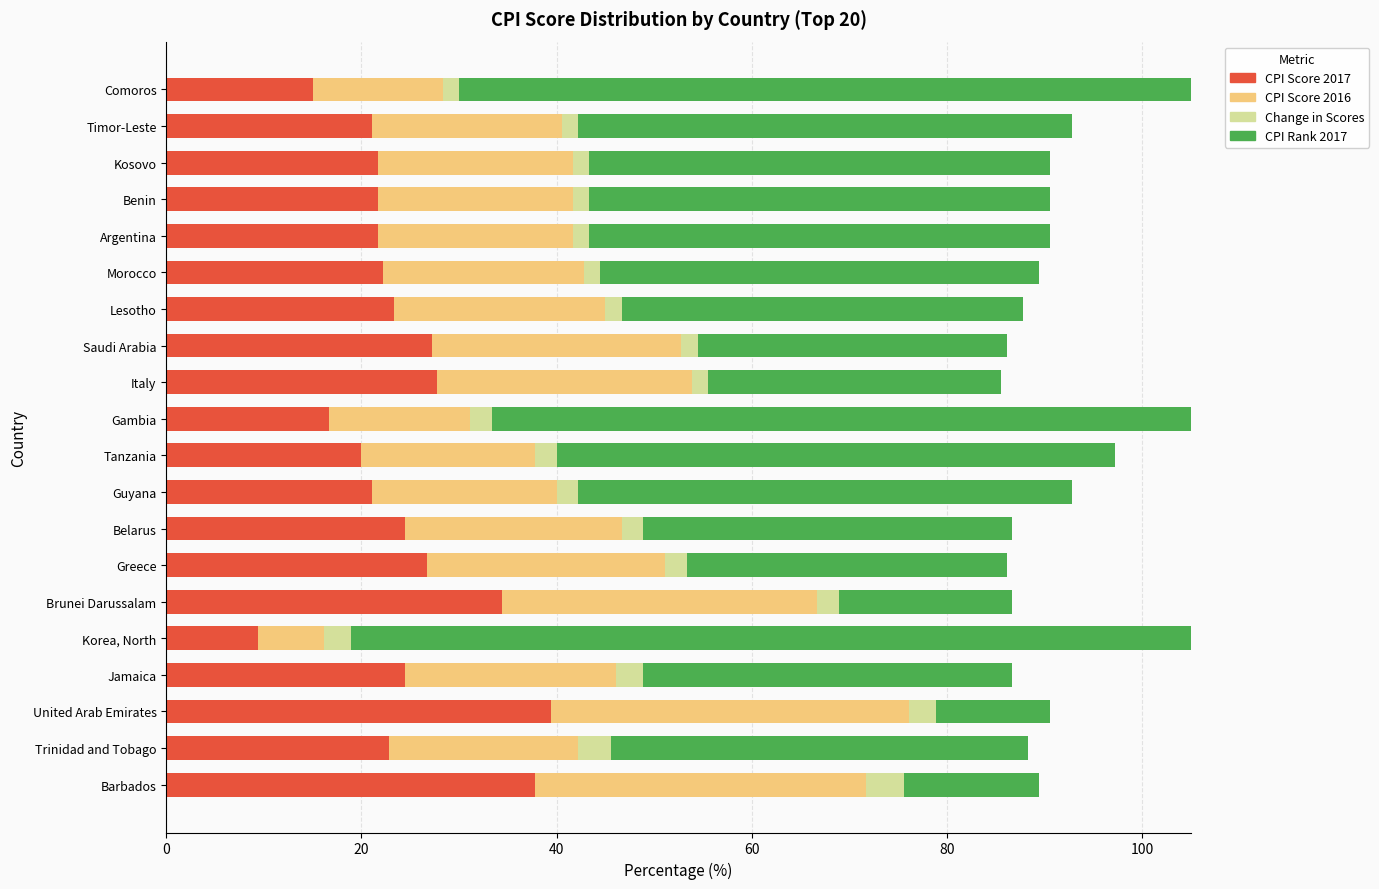

How many bars are there in total?

80